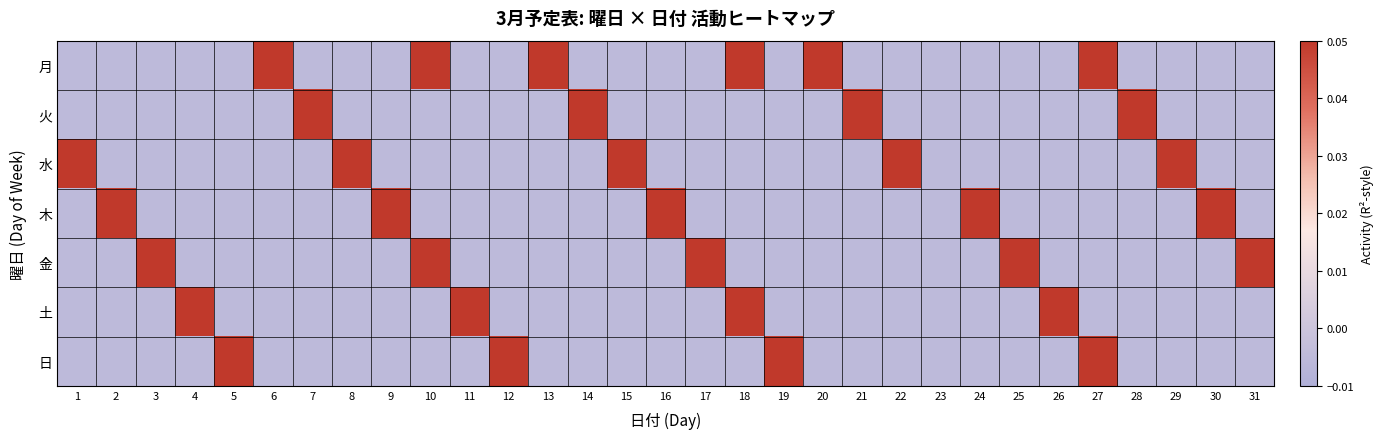

List the series in order of their peak value, lowest first.

月, 火, 水, 木, 金, 土, 日